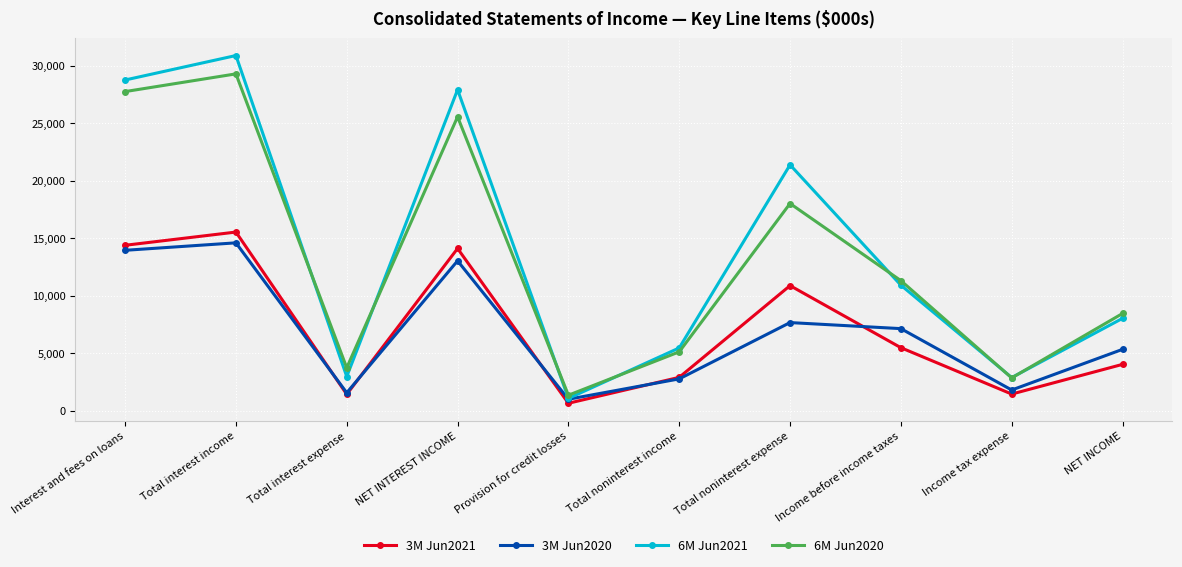

True or false: 6M Jun2020 has a value of 29280 at Total interest income.

True